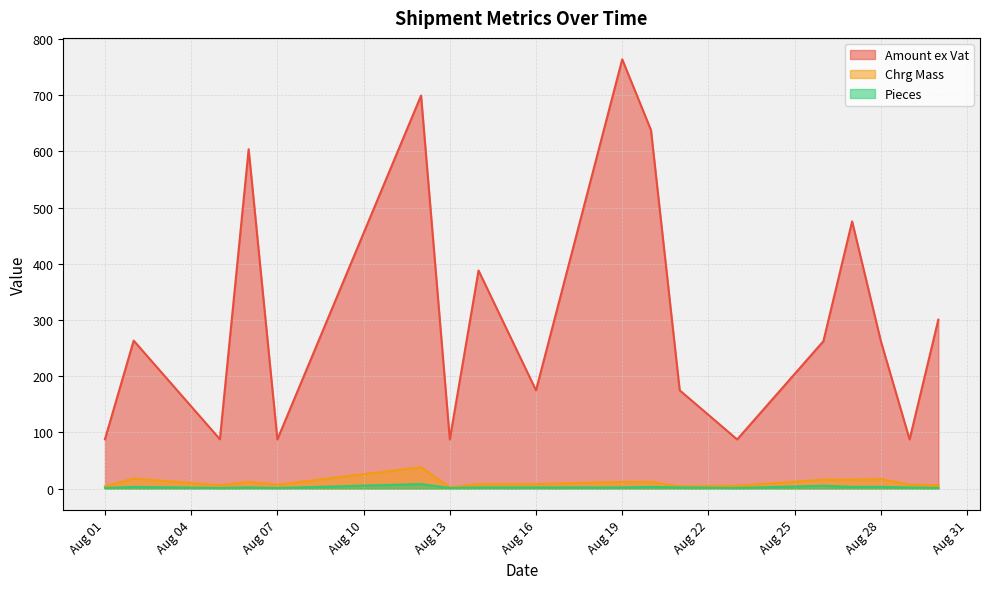

What is the total value across all series at 32?

307.5